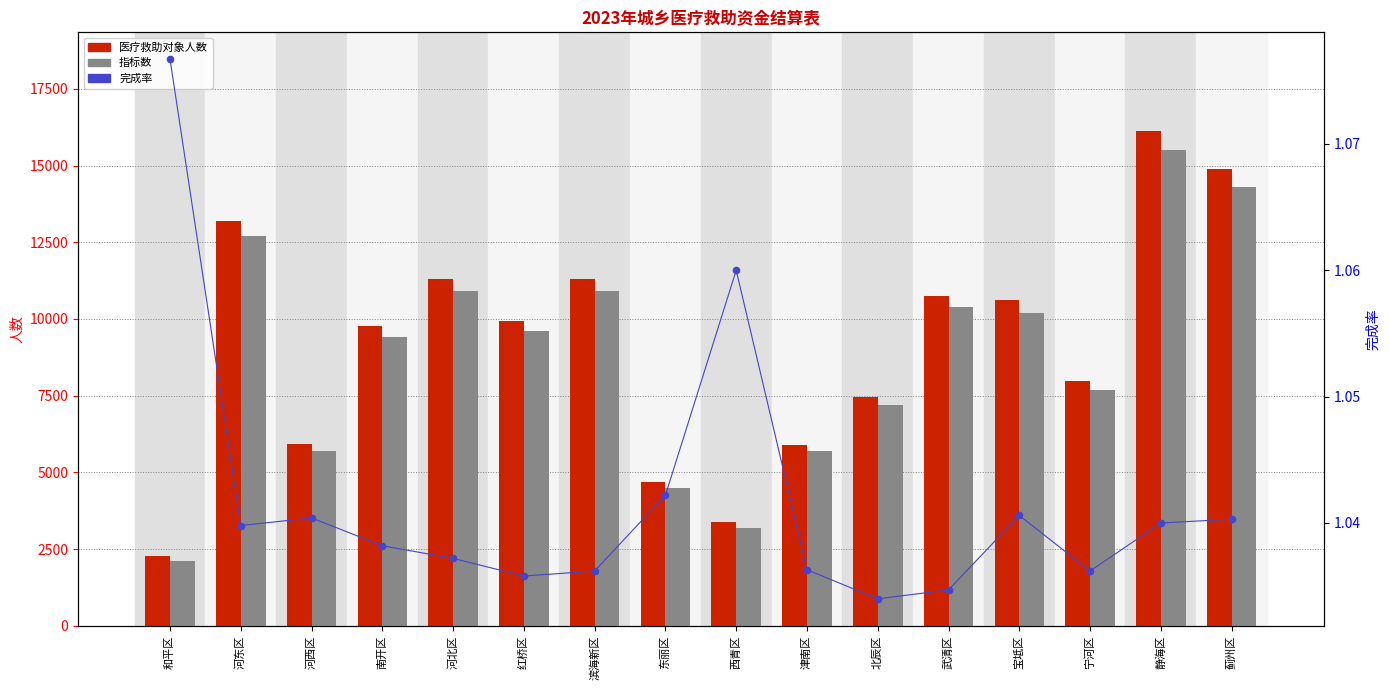

What are all the series names shown in the legend?

医疗救助对象人数, 指标数, 完成率